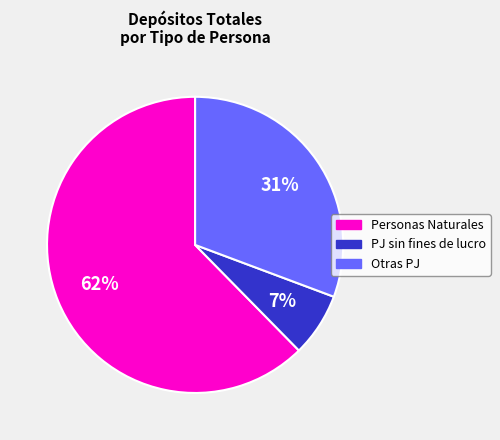

Which slice is the largest?

Personas Naturales